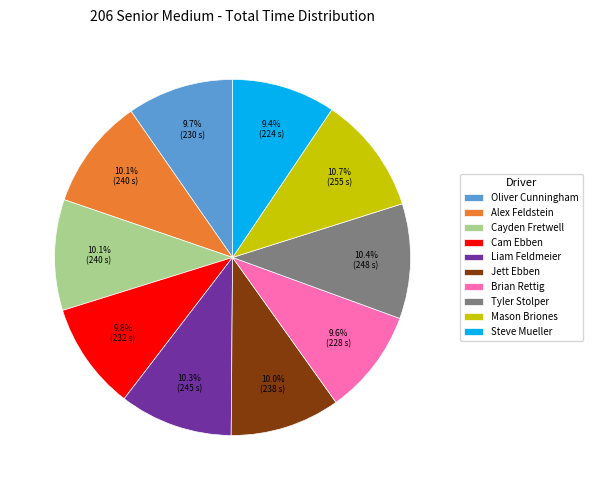

Is Cayden Fretwell the majority of the pie?

No